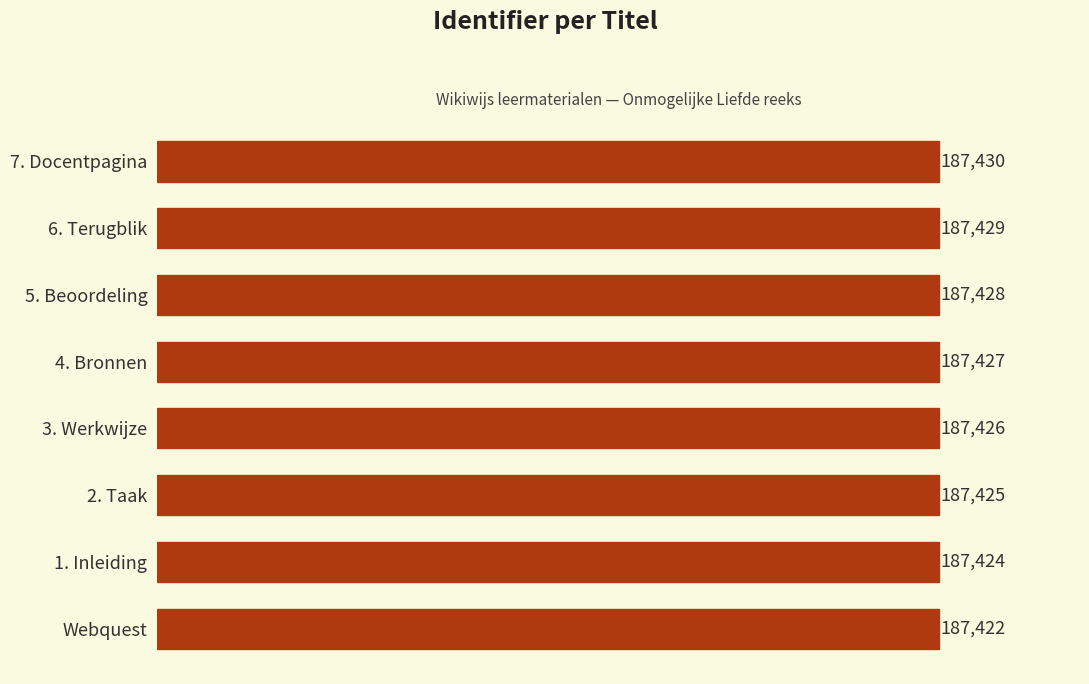

The value at 6. Terugblik is 187429. True or false?

True